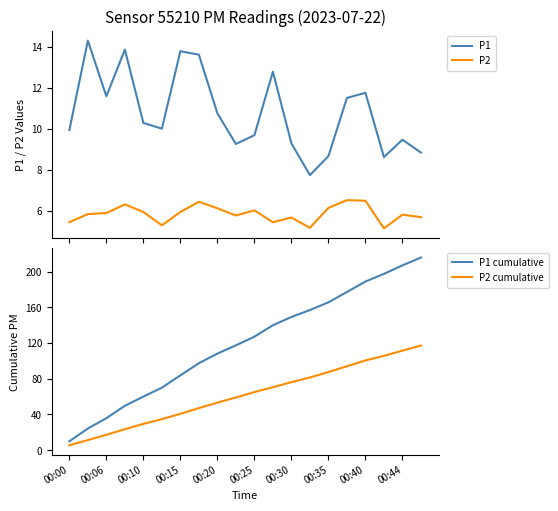

What is the lowest value of the P2 series?

5.2